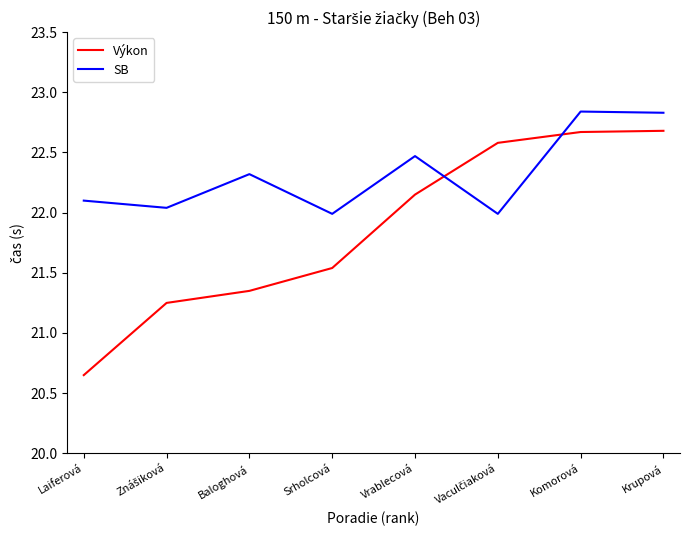

At which label does Výkon reach its minimum?

Laiferová